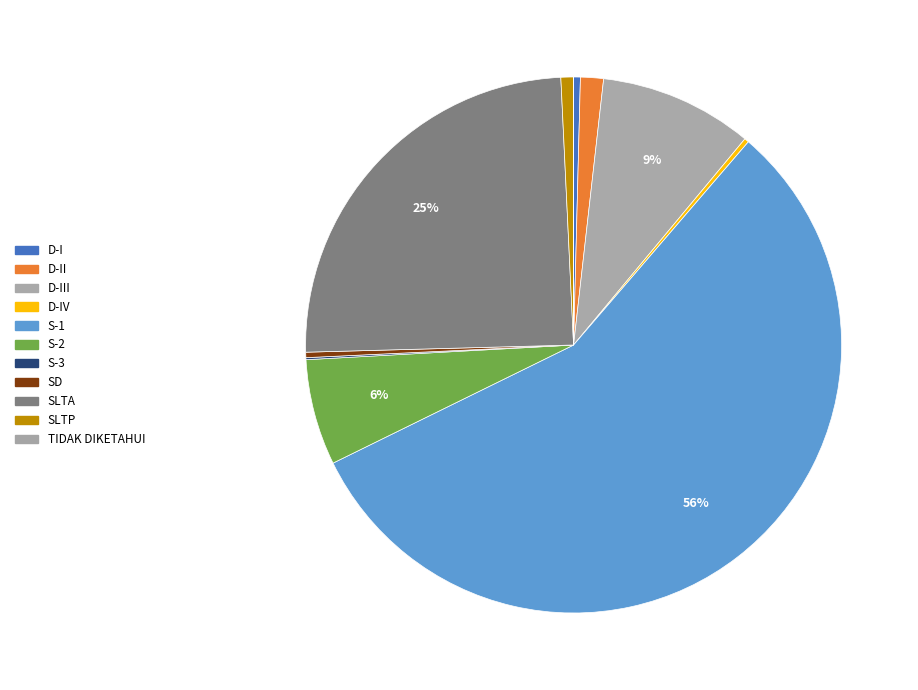

To the nearest percent, what is the difference between the largest and smallest slice percentages?

56%